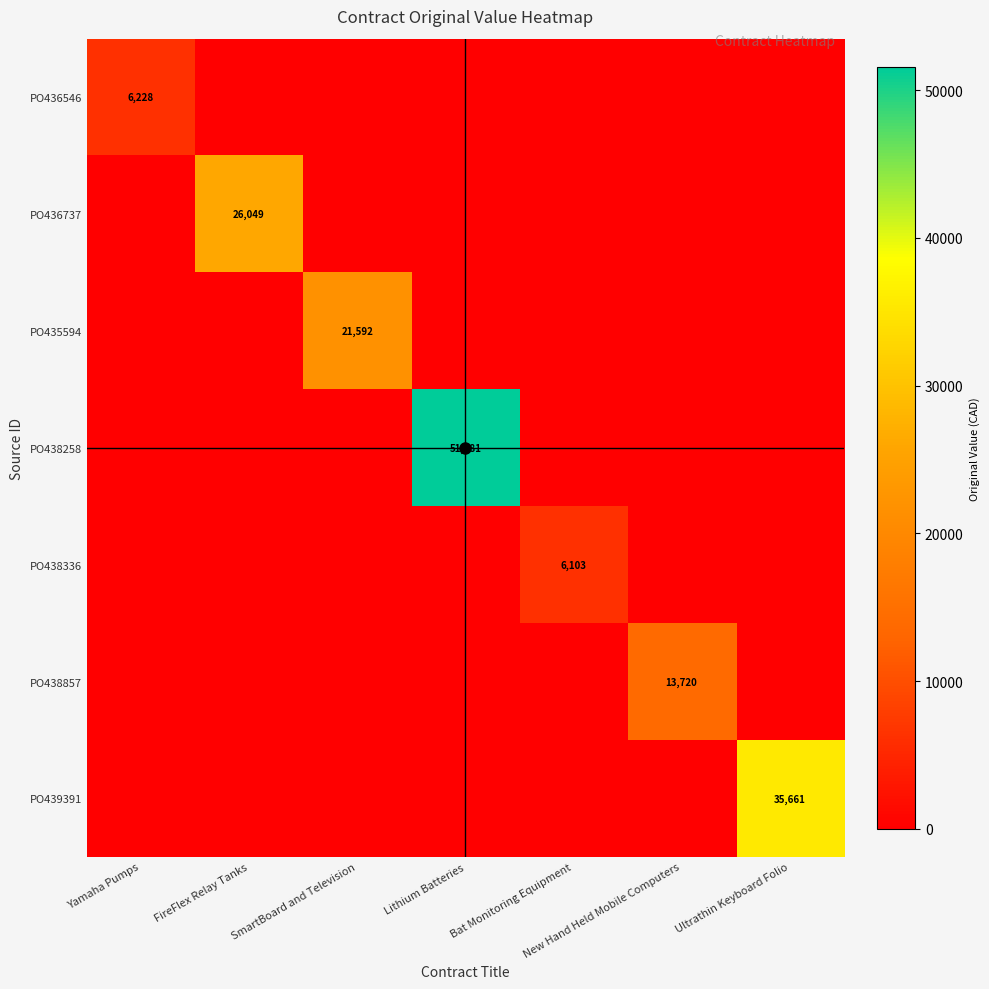

Rank the series by their maximum value, from highest to lowest.

PO438258, PO439391, PO436737, PO435594, PO438857, PO436546, PO438336